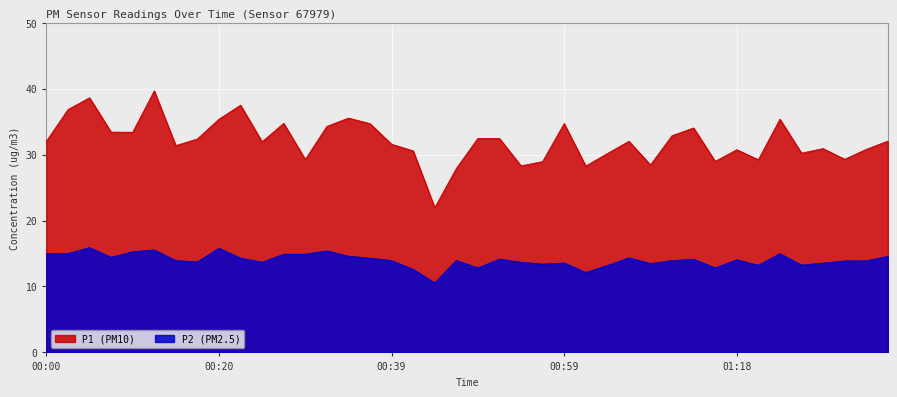

What is the maximum value shown in the chart?

39.7